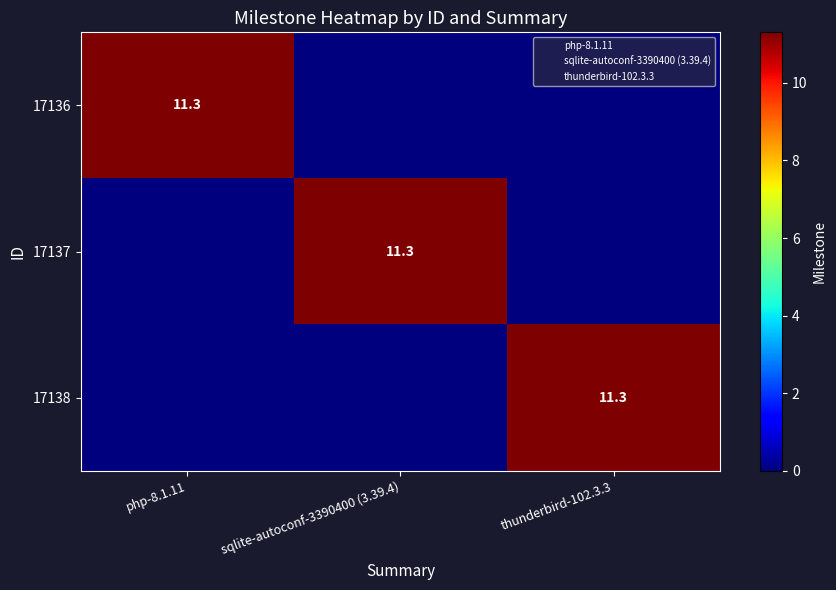

Is it true that 17138 equals -7.4 at sqlite-autoconf-3390400 (3.39.4)?

False